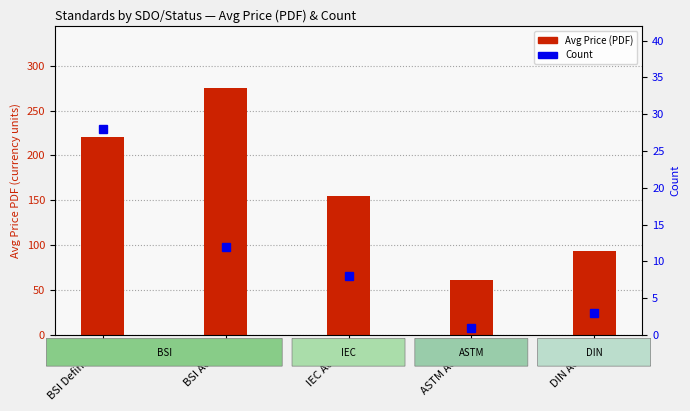

How many bars are there in total?

5